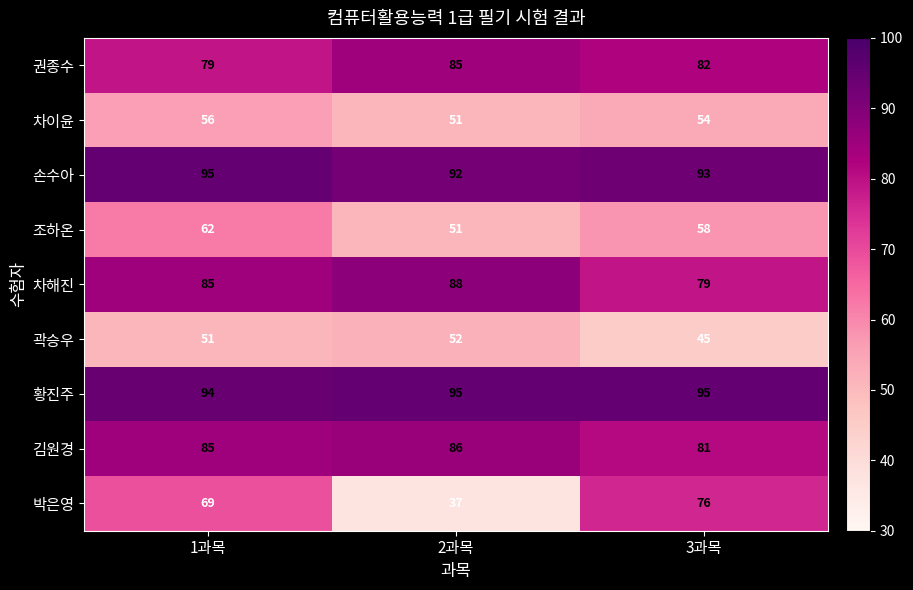

Count the number of categories in the chart.

3